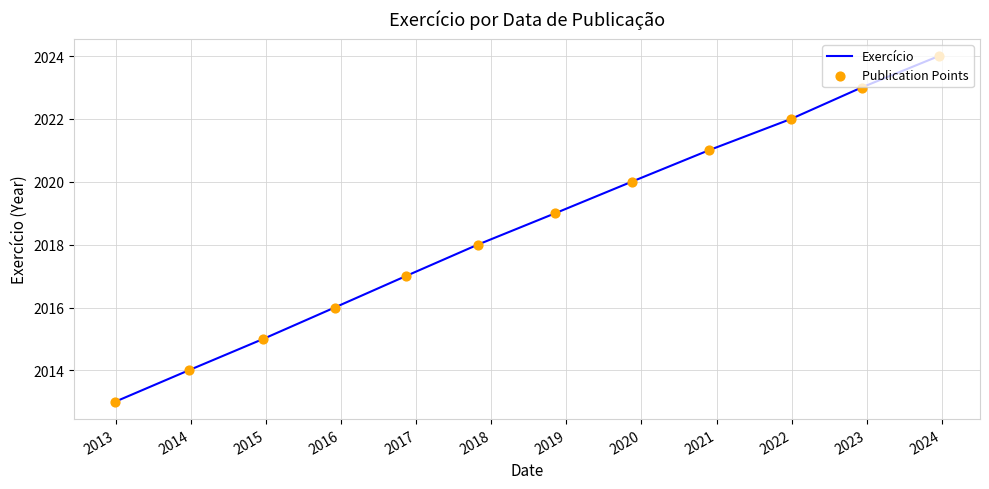

At how many categories does at least one series exceed 2019?

5